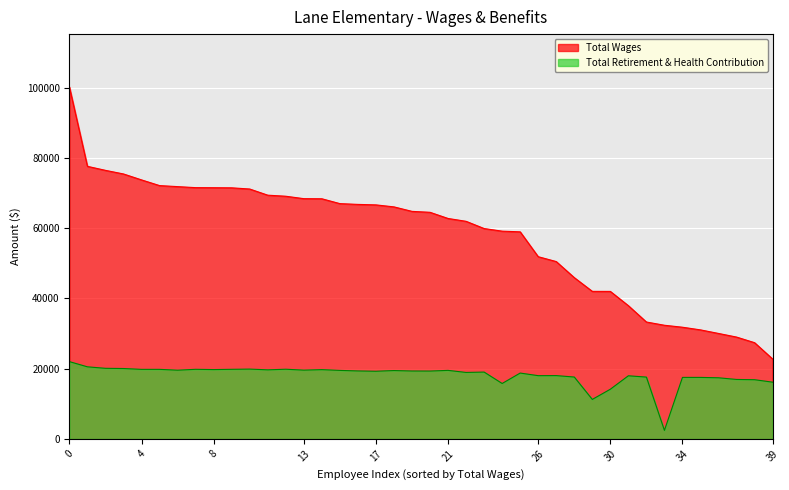

What is the difference between the highest and lowest values at Teacher, Bilingual?

56334